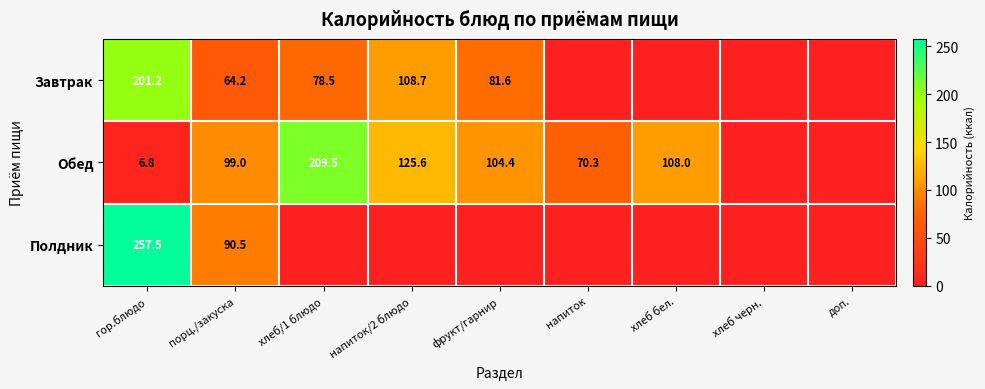

Rank the series at гор.блюдо from lowest to highest value.

Обед, Завтрак, Полдник